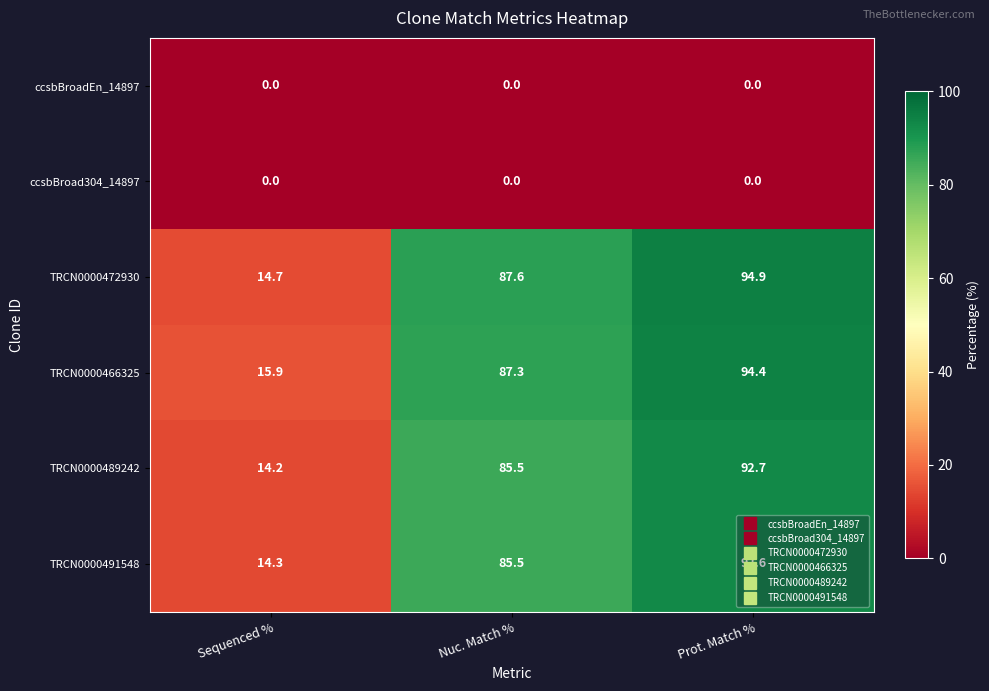

What is the average value of the TRCN0000472930 series?

65.7